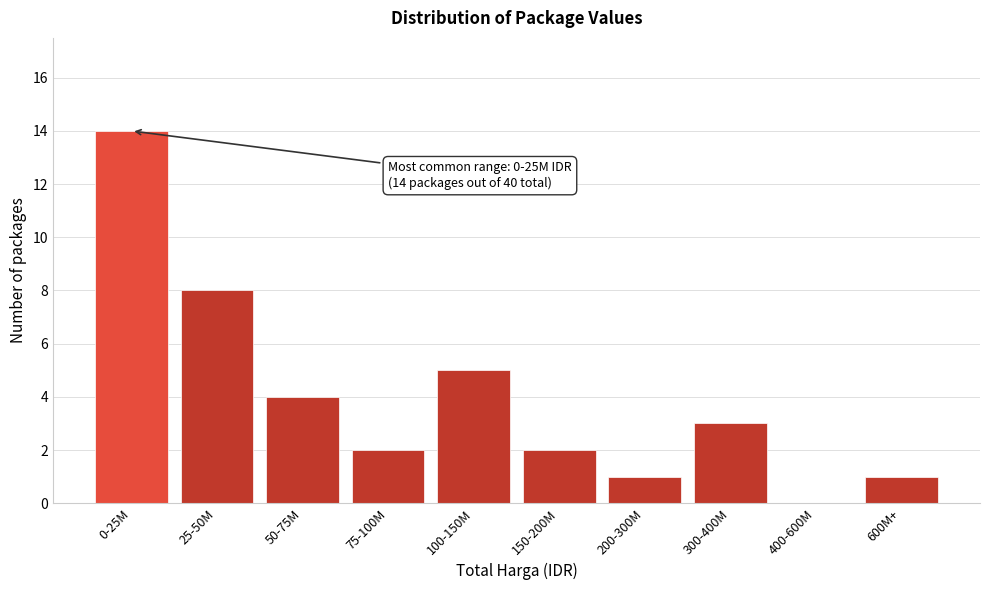

Reading right to left, extract all data points from this chart.

600M+=1	400-600M=0	300-400M=3	200-300M=1	150-200M=2	100-150M=5	75-100M=2	50-75M=4	25-50M=8	0-25M=14